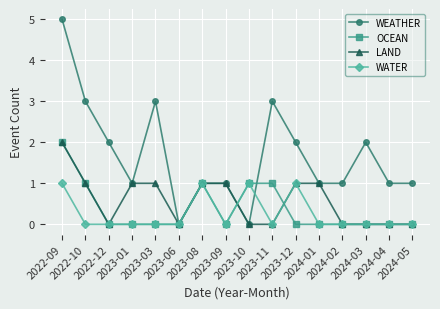

Which series has the largest total across all categories?

WEATHER